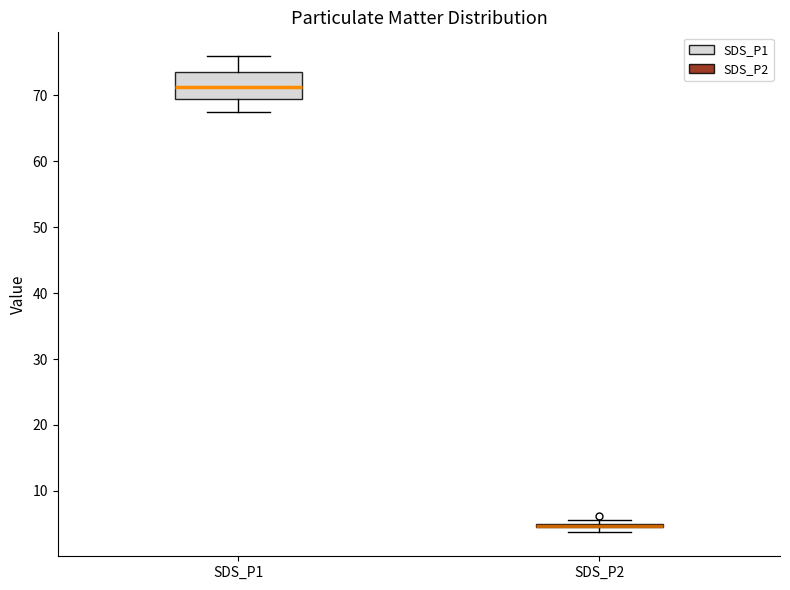

Which box is the tallest, from its lower edge to its upper edge?

SDS_P1